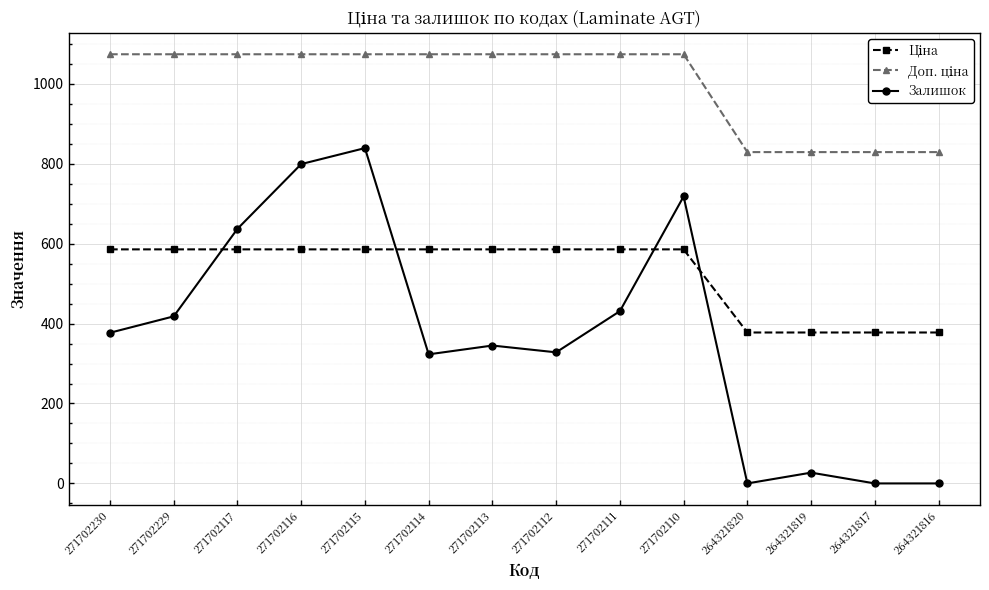

What is the value of the Залишок point at the 7th from the left?

345.0